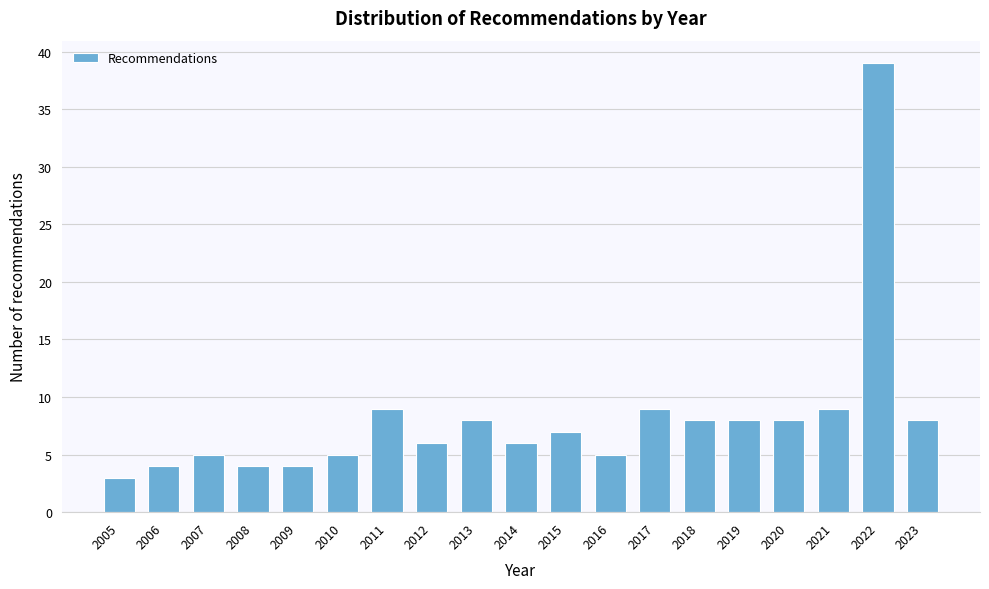

Reading left to right, what are all the values shown in this chart?

3	4	5	4	4	5	9	6	8	6	7	5	9	8	8	8	9	39	8